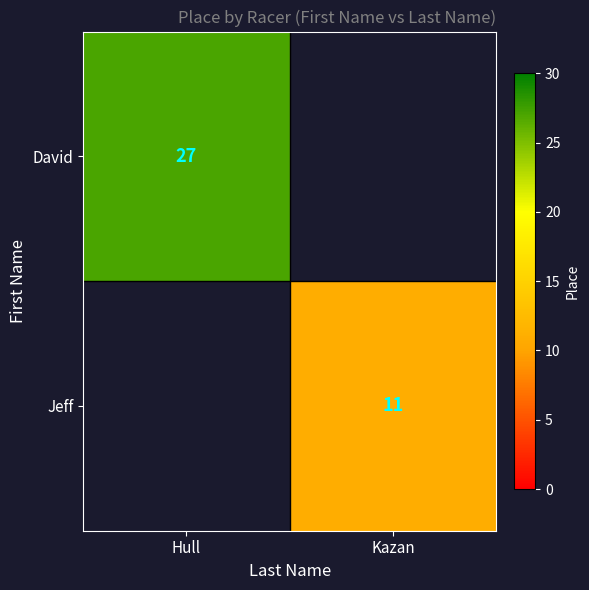

The David series shows 27 at Hull. True or false?

True